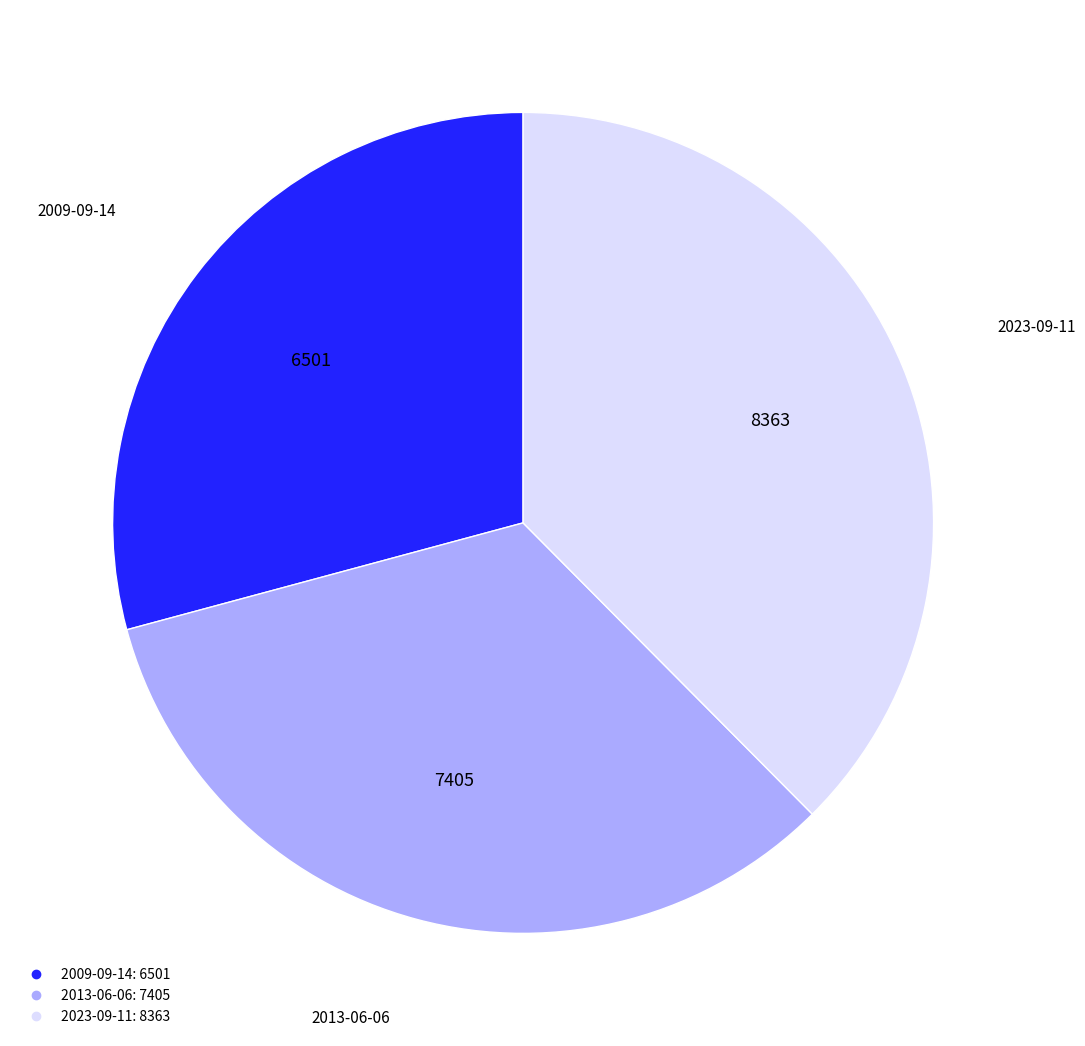

Which has a higher value, 2009-09-14 or 2023-09-11?

2023-09-11